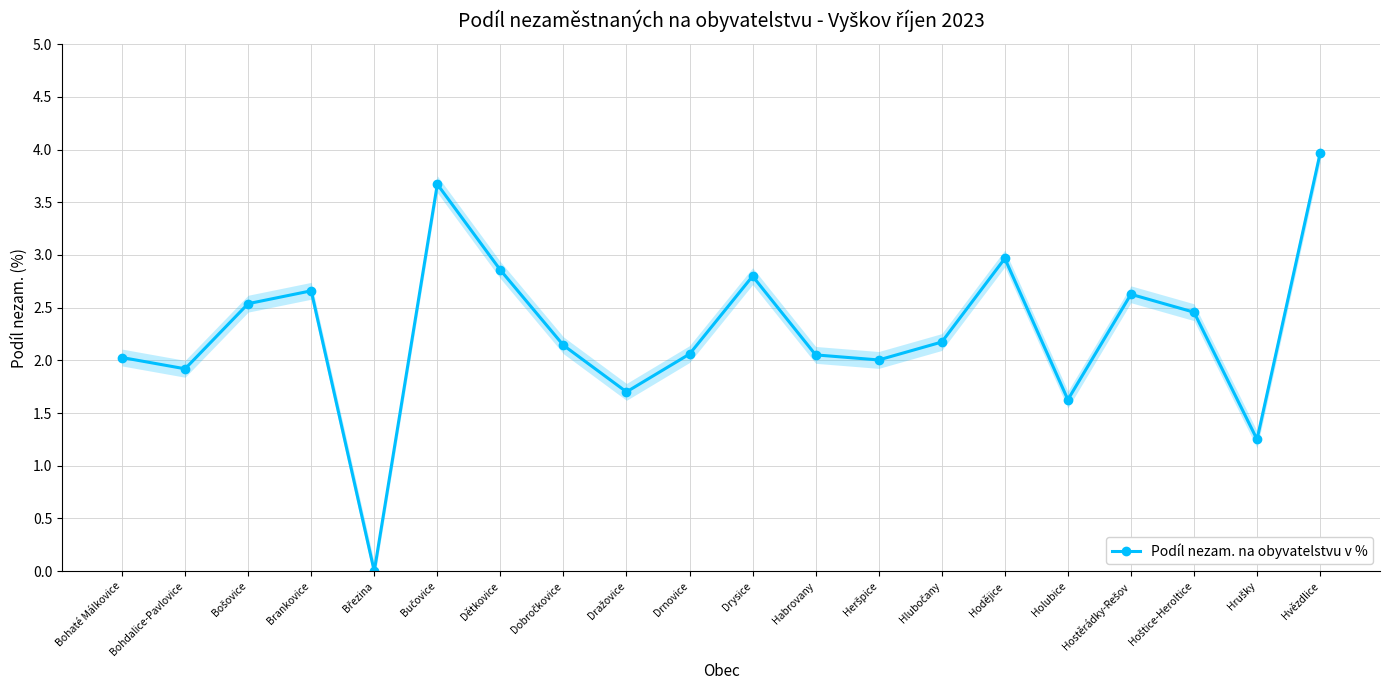

True or false: there are more than 0 points higher than both neighbors.

True